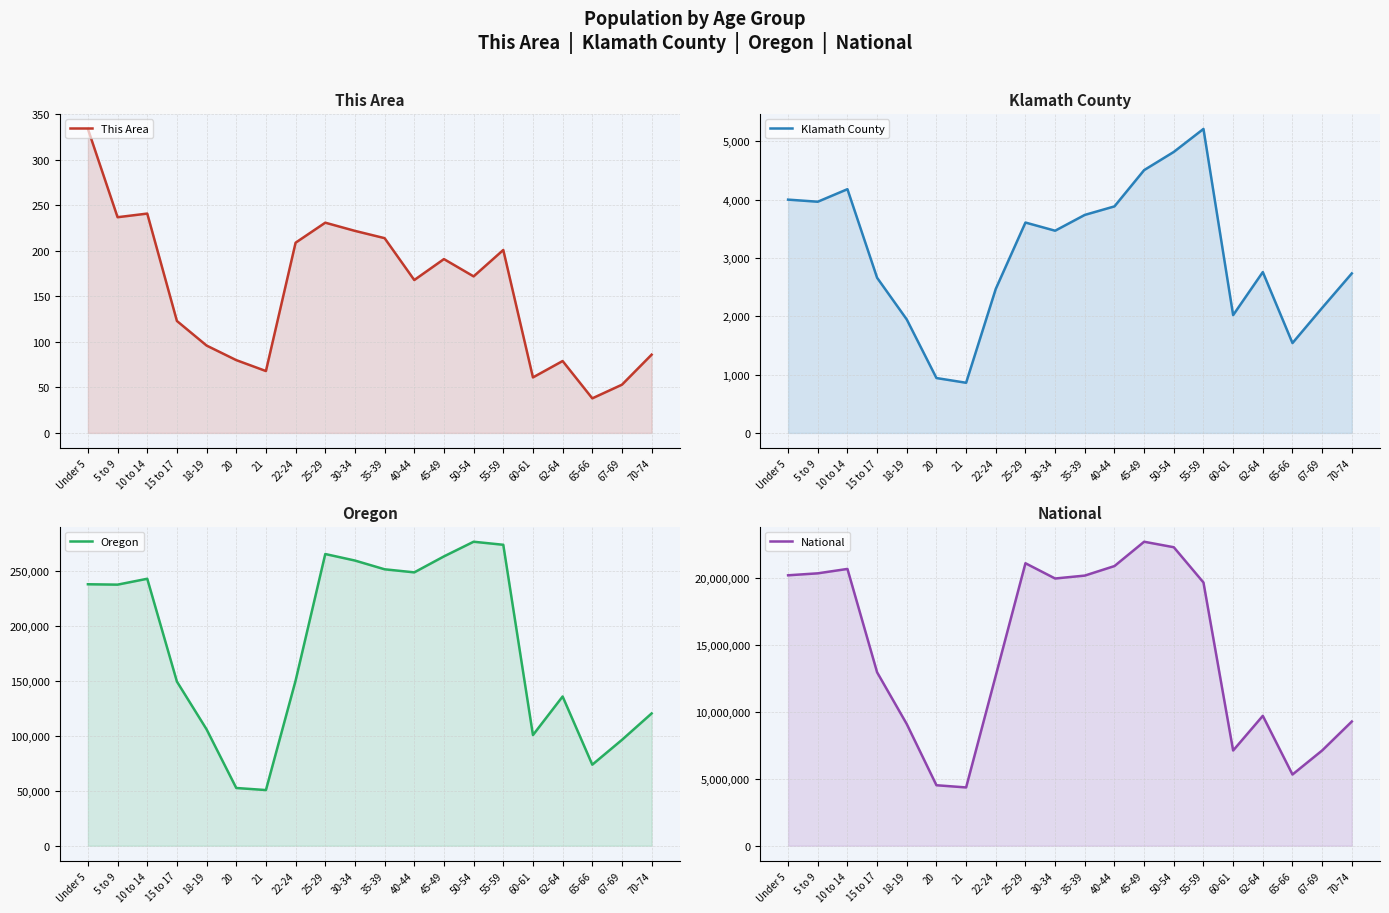

What is the difference between the maximum and second lowest values in the National series?

18189462